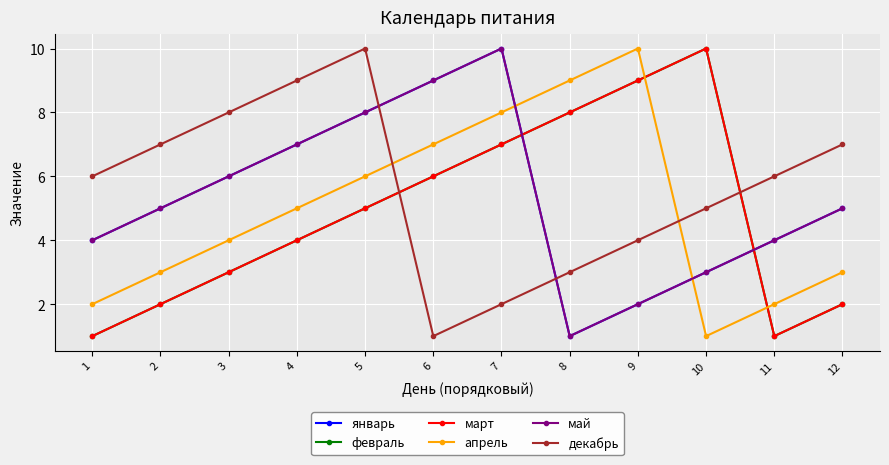

Is this an area chart (filled region under the line)?

No